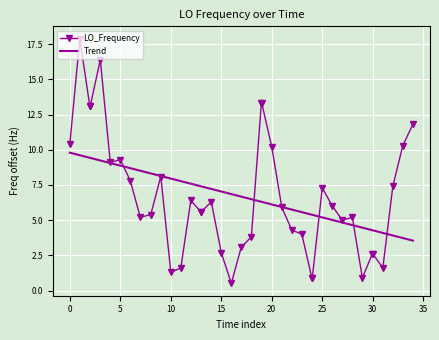

True or false: LO_Frequency has more than 2 points higher than both neighbors.

True